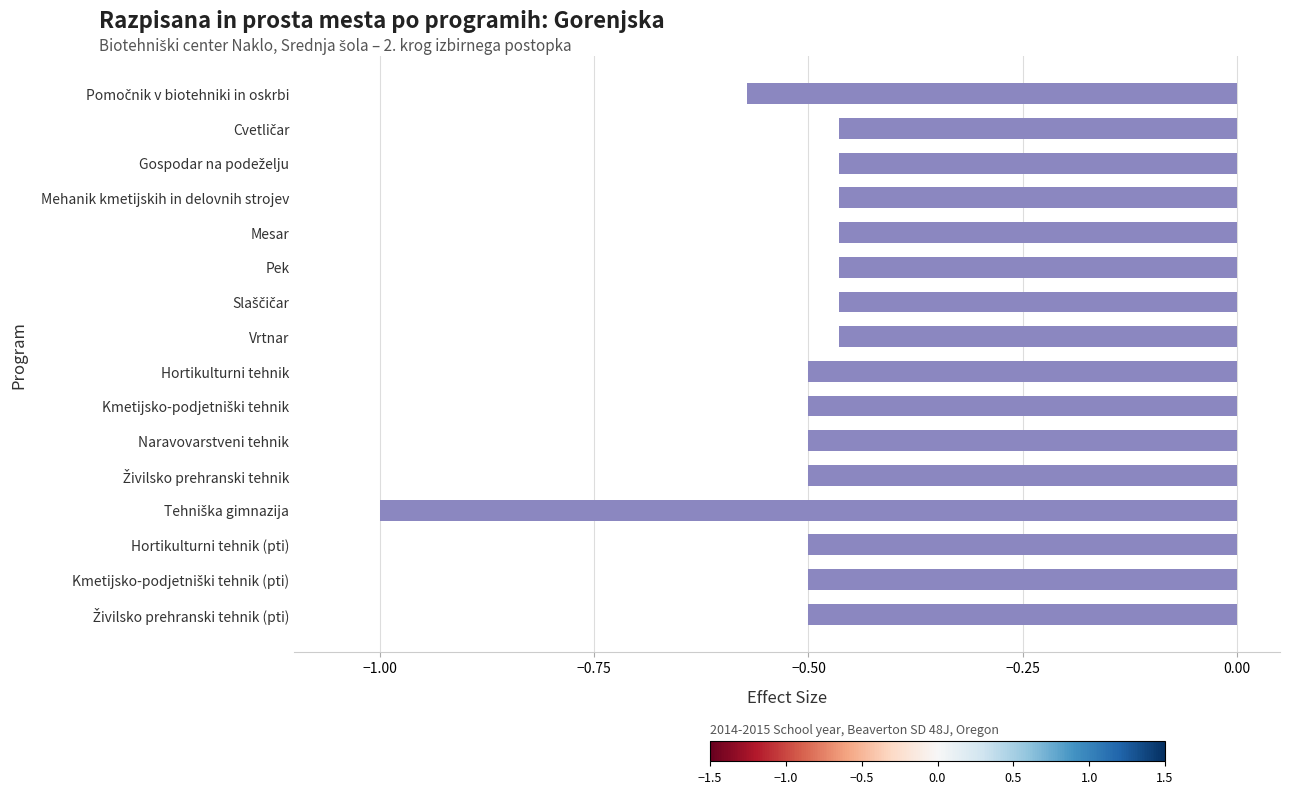

Is it true that the value at Vrtnar is -0.5?

True